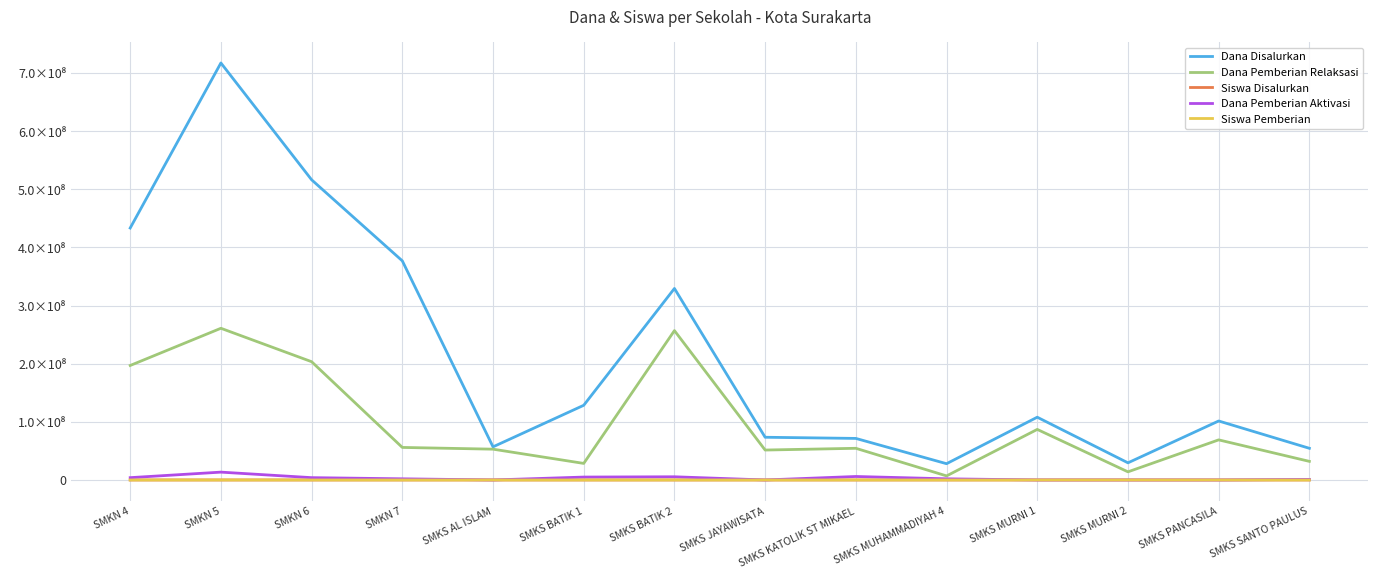

Which series ends up on top after the final intersection of Dana Pemberian Aktivasi and Siswa Disalurkan?

Dana Pemberian Aktivasi